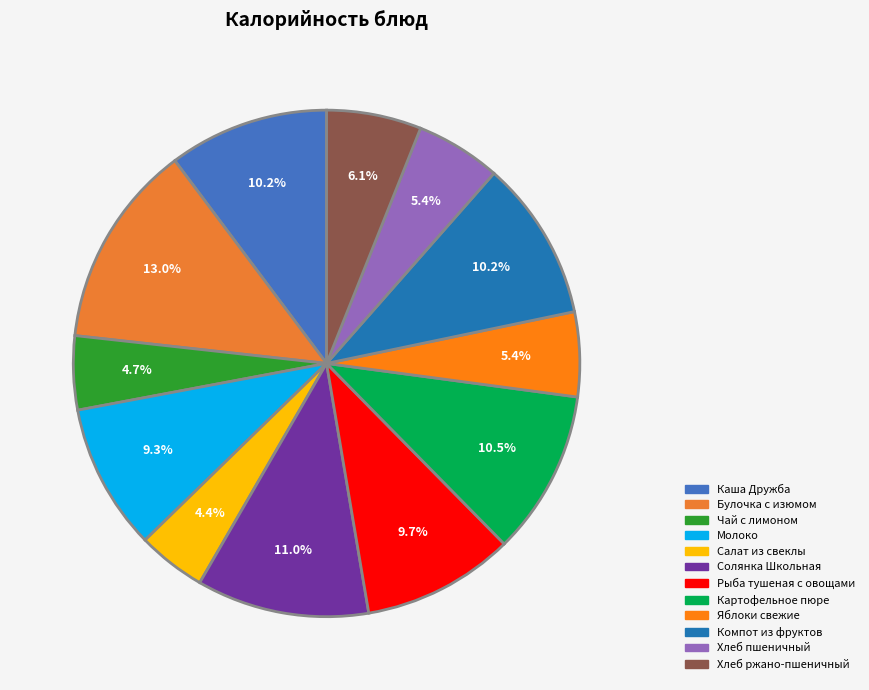

The Рыба тушеная с овощами slice represents 10% of the pie. True or false?

True